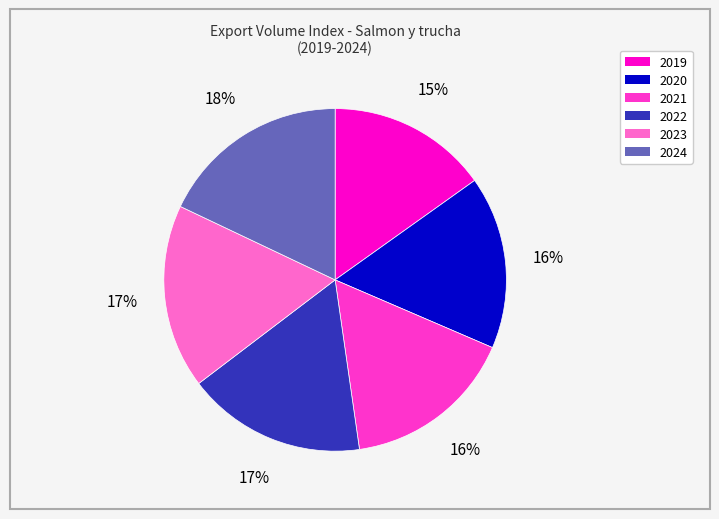

Which category has the smallest portion of the pie?

2019